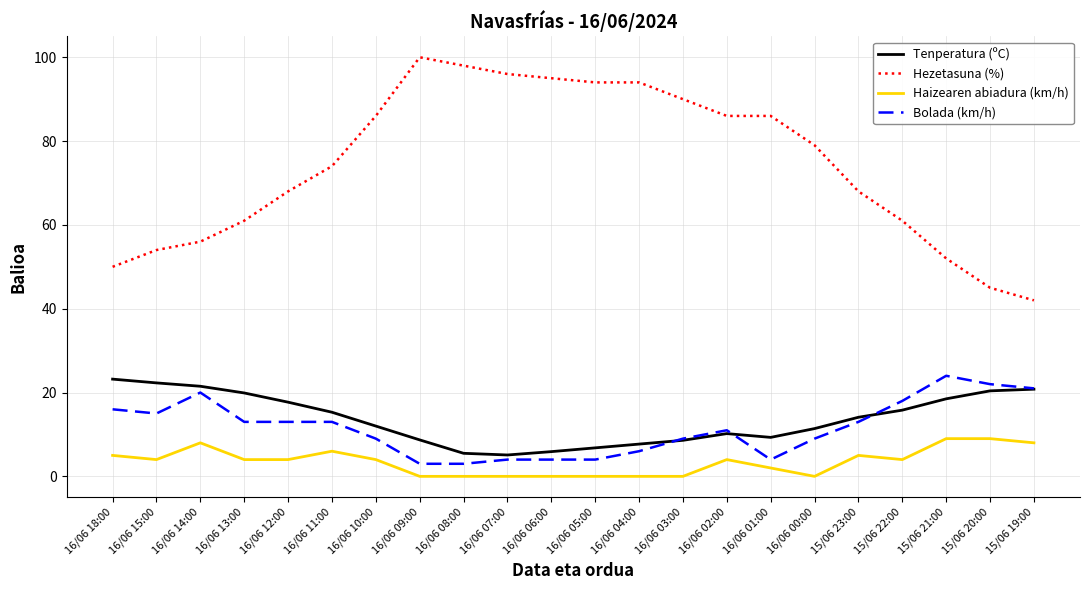

True or false: Haizearen abiadura (km/h) and Bolada (km/h) cross at least once.

False